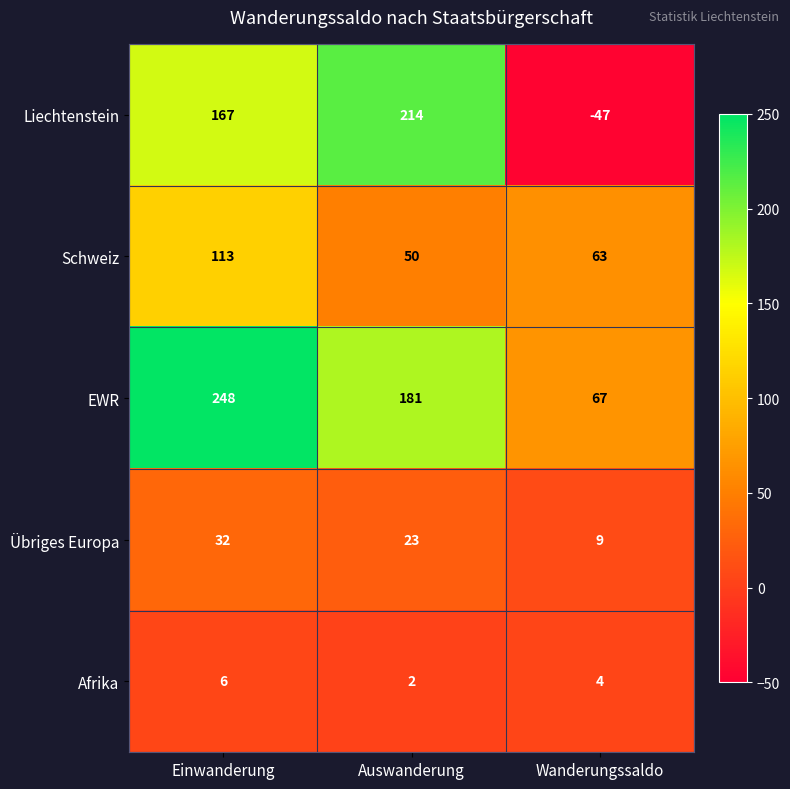

Count the number of categories in the chart.

3